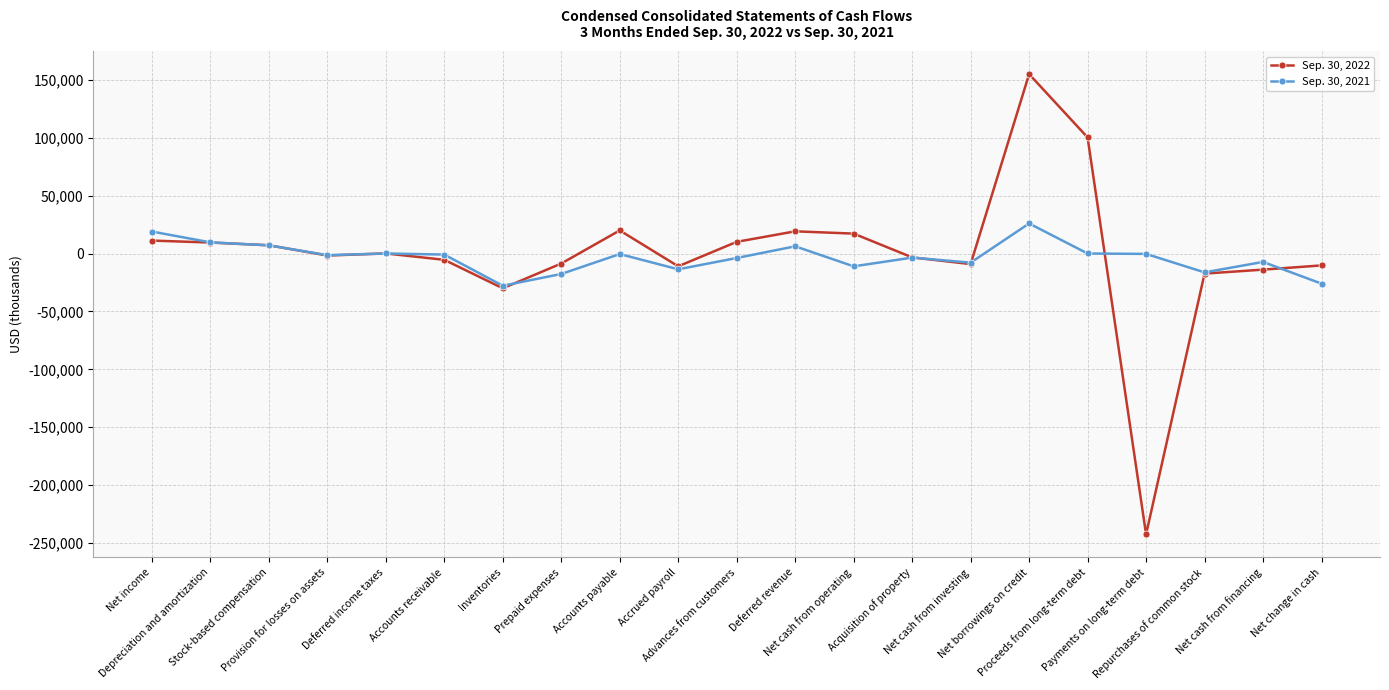

List the series in order of their overall mean, lowest first.

Sep. 30, 2021, Sep. 30, 2022